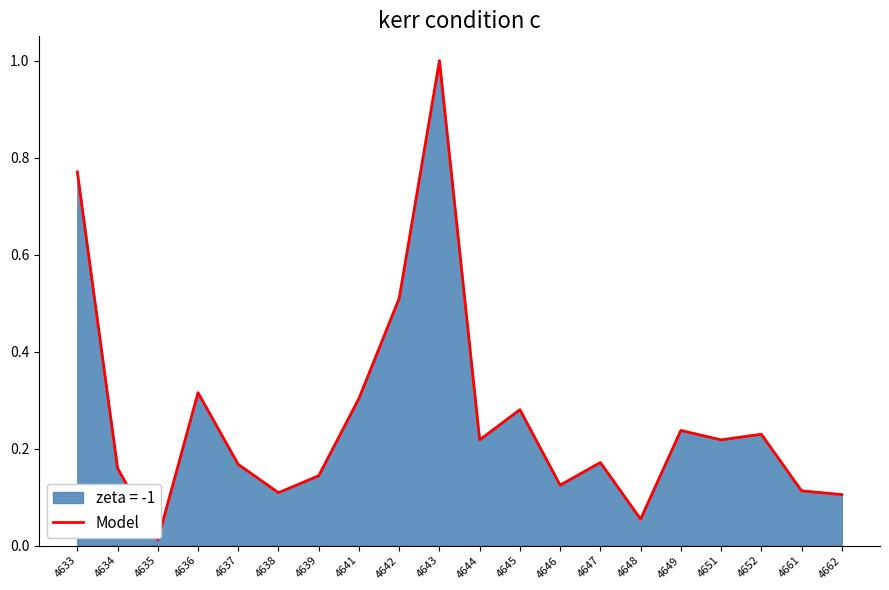

Does the chart display data point markers on the line(s)?

No